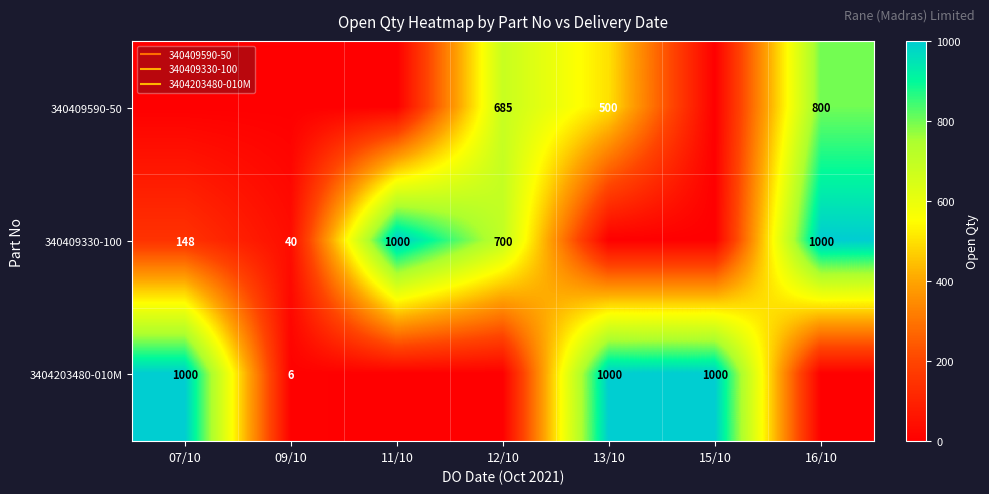

Which label corresponds to the largest value in the chart?

11/10